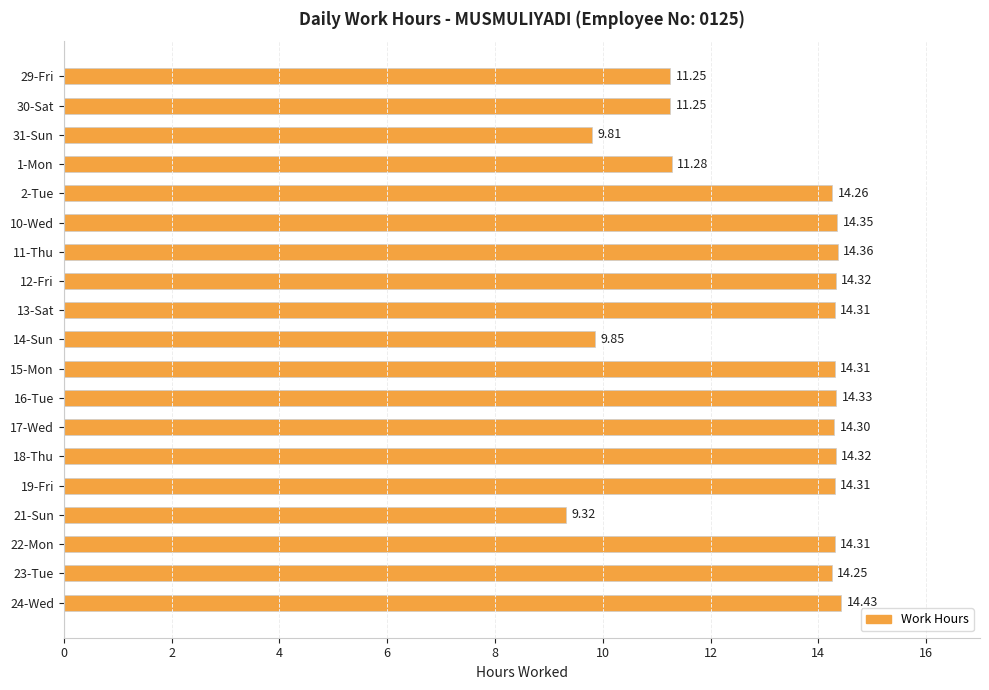

What is the ratio of the value at 29-Fri to the value at 16-Tue?

0.8